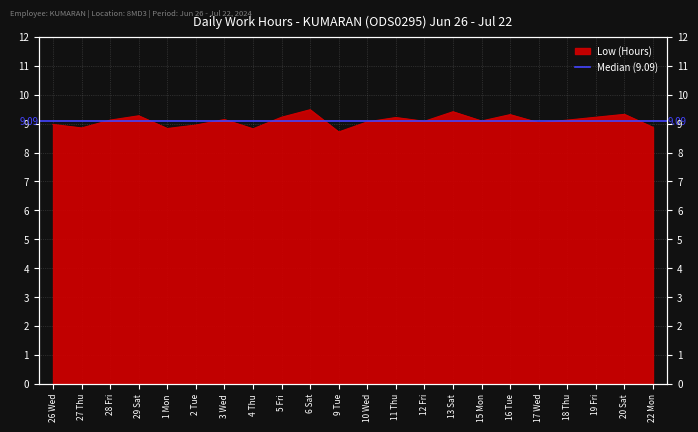

What is the value of the 2nd point from the left?

8.8